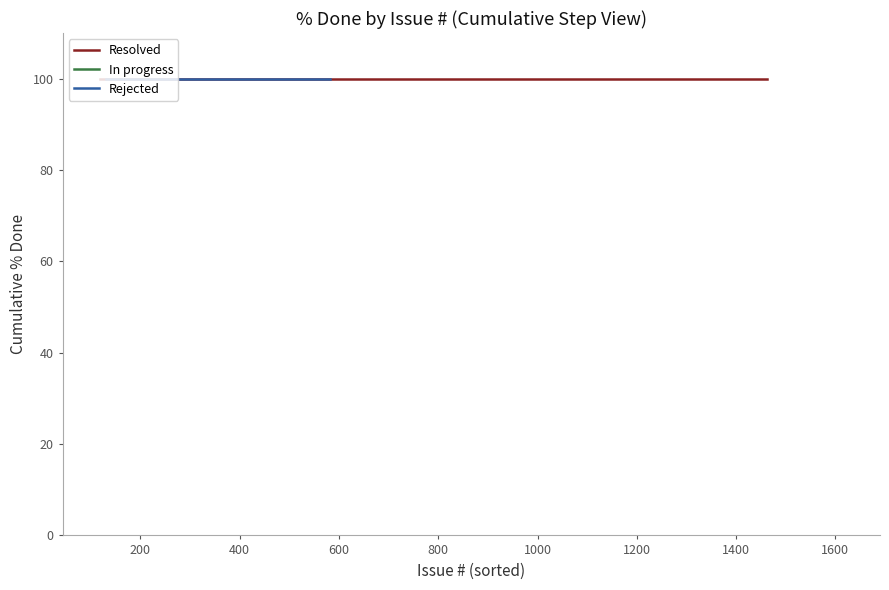

Is the value of In Progress at 8 greater than the value of Resolved at 1?

No